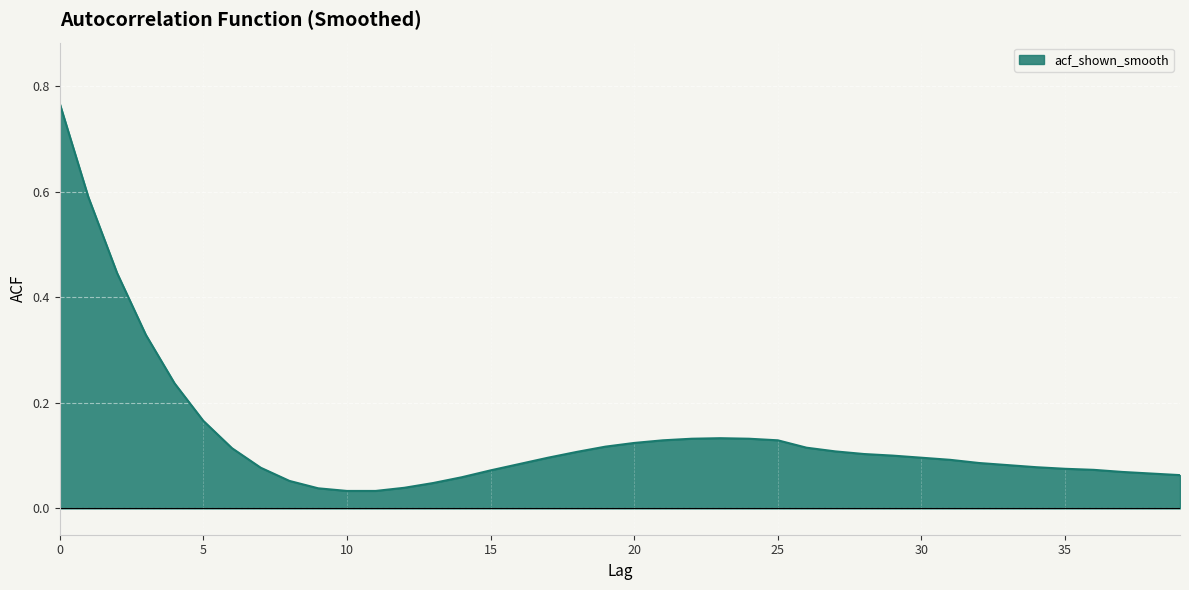

What is the difference between the maximum and minimum values?

0.7